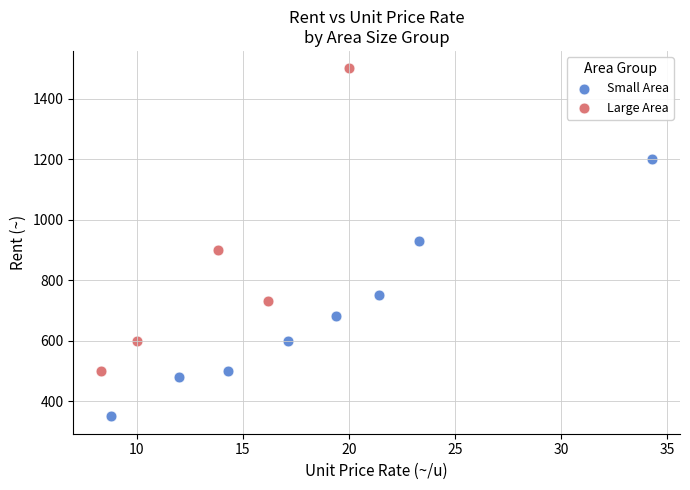

Which series reaches the minimum Y coordinate?

Small Area